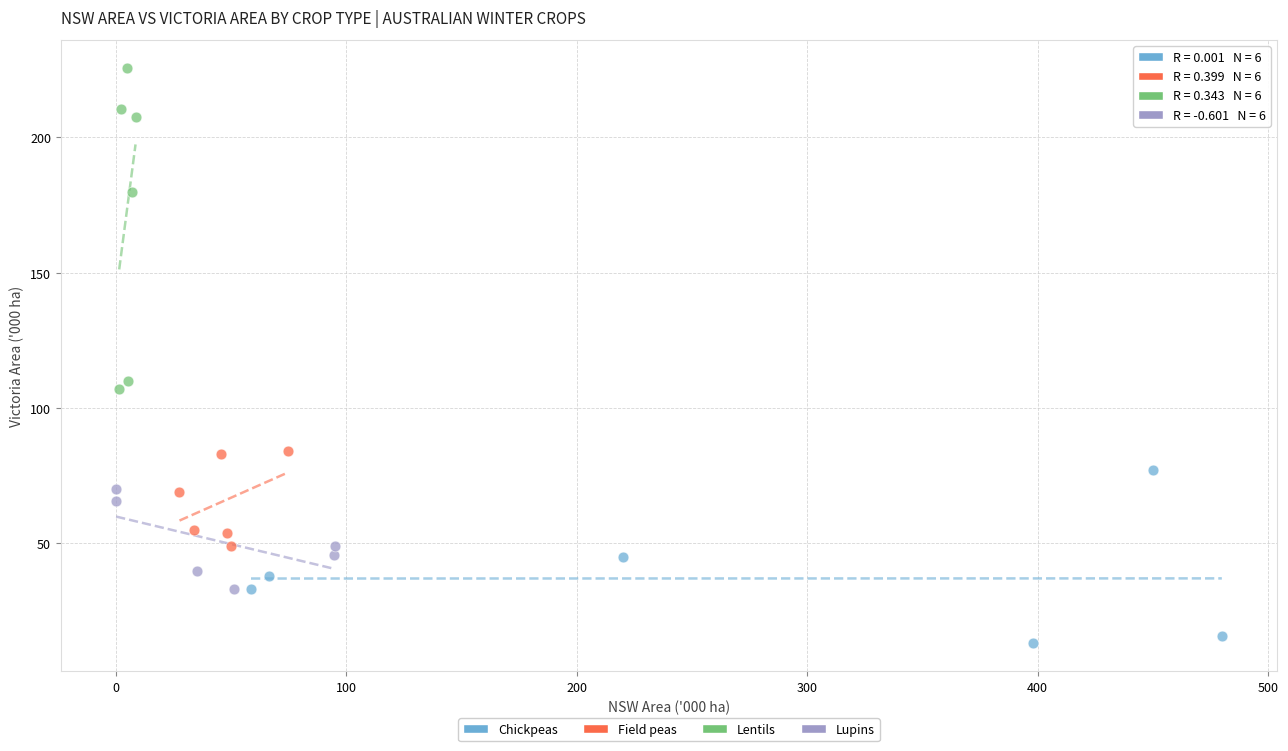

What are all the series names shown in the legend?

Chickpeas, Field peas, Lentils, Lupins